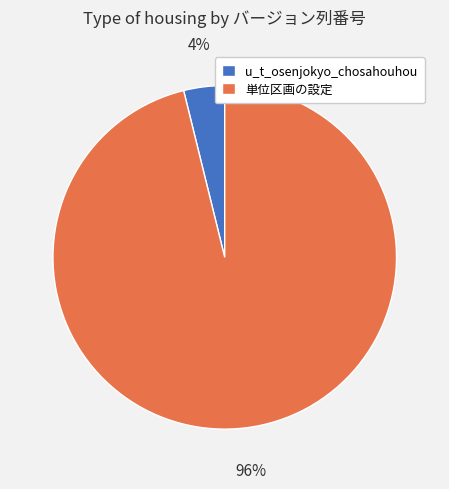

To the nearest percent, what portion does 単位区画の設定 represent?

96%